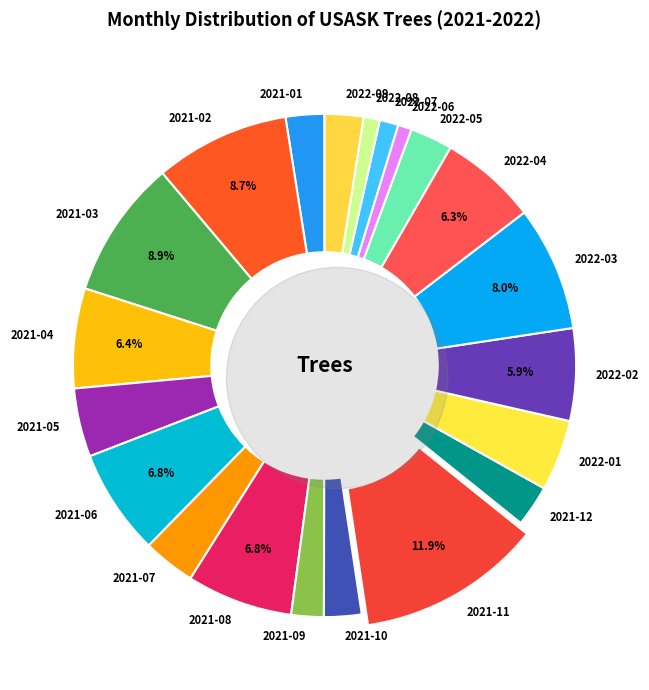

What percentage is the 2021-08 slice, to the nearest percent?

7%